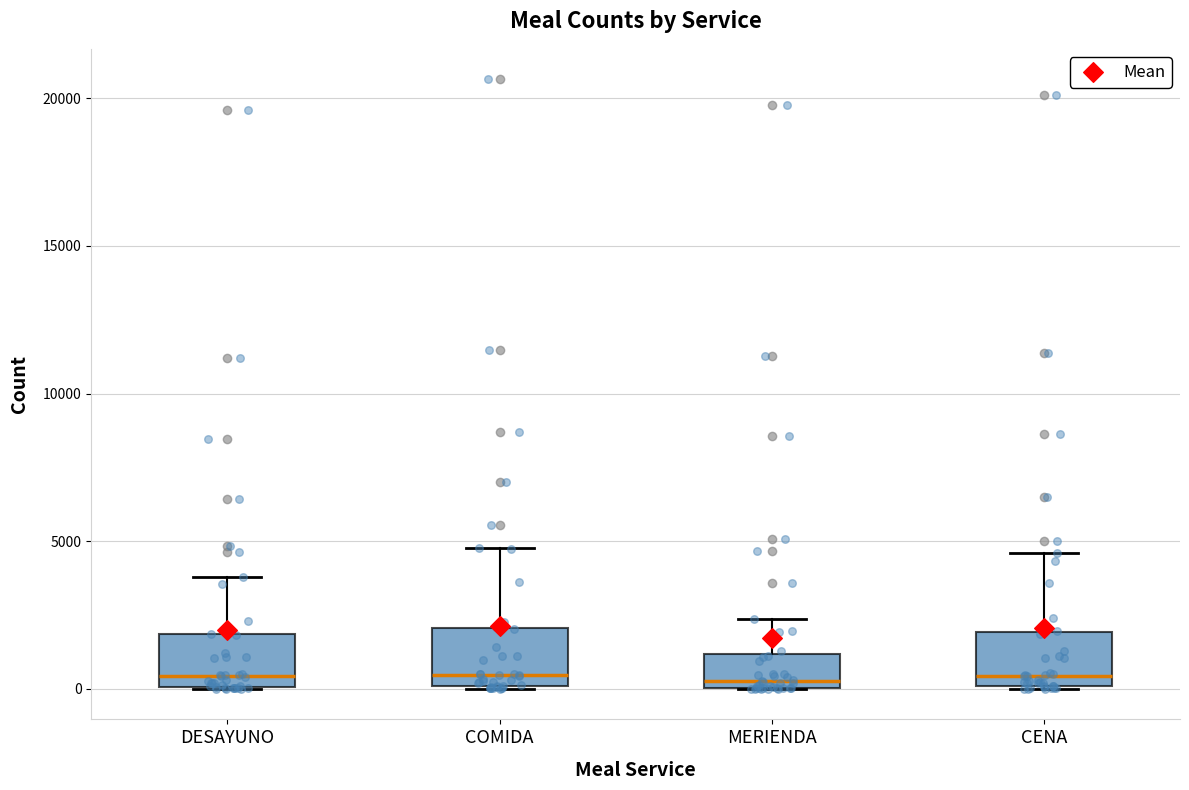

Where is the lower edge of the box for COMIDA on the y-axis? The values are not printed on the chart, so give them approximately, as read against the axis.

0